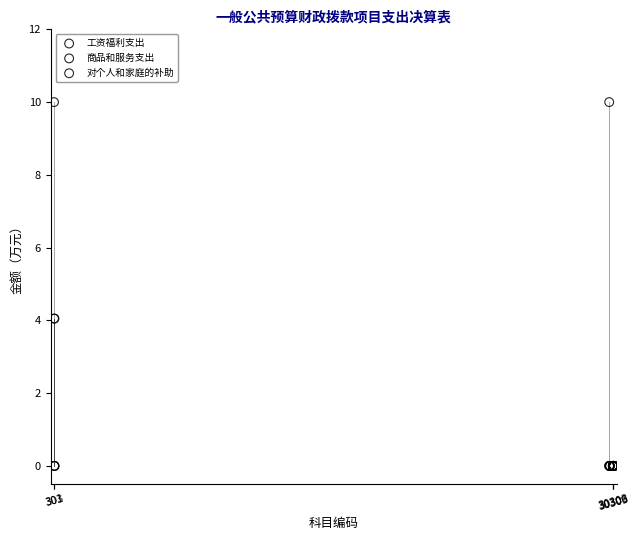

Which series reaches the maximum Y coordinate?

商品和服务支出